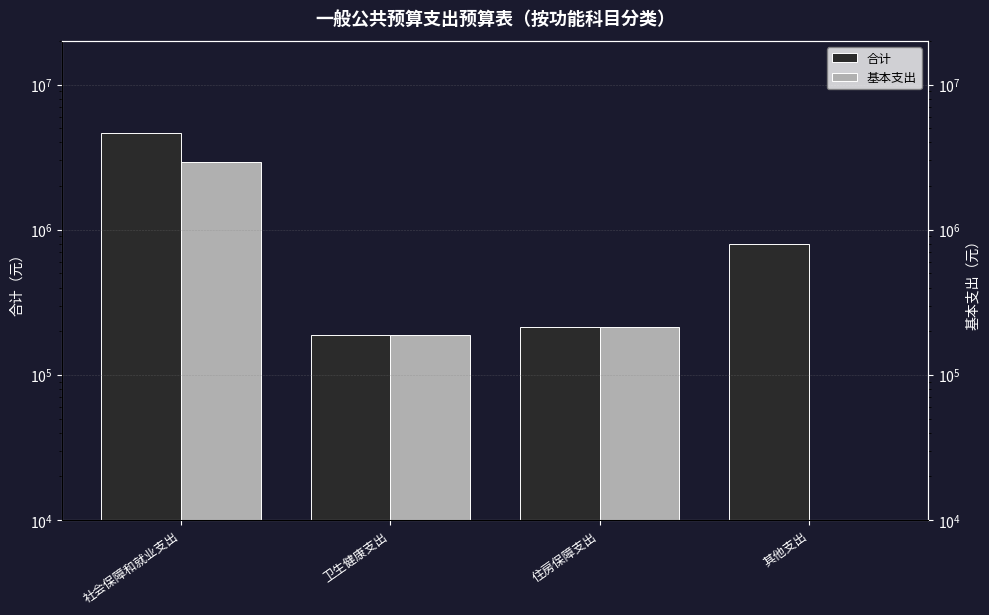

At which label does 合计 first exceed 800000?

社会保障和就业支出